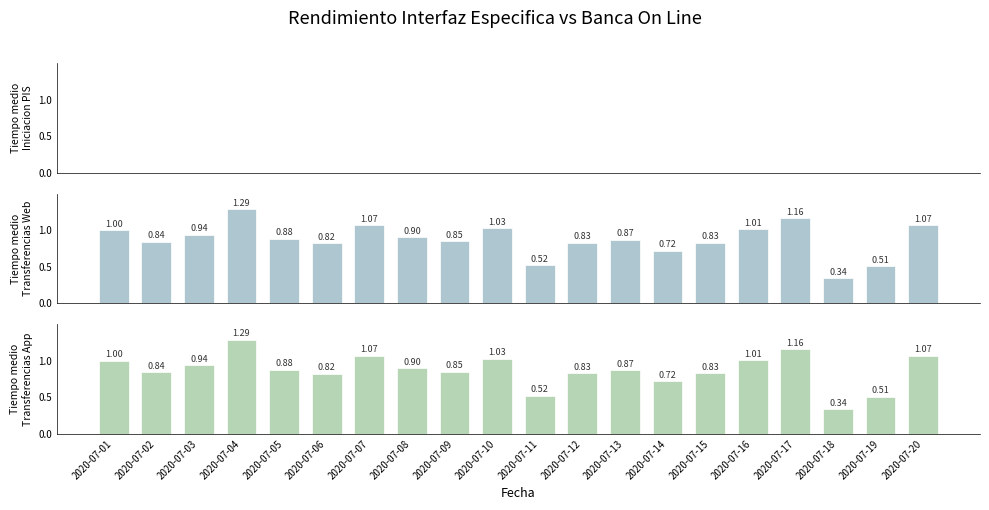

At how many categories does at least one series exceed 0?

20